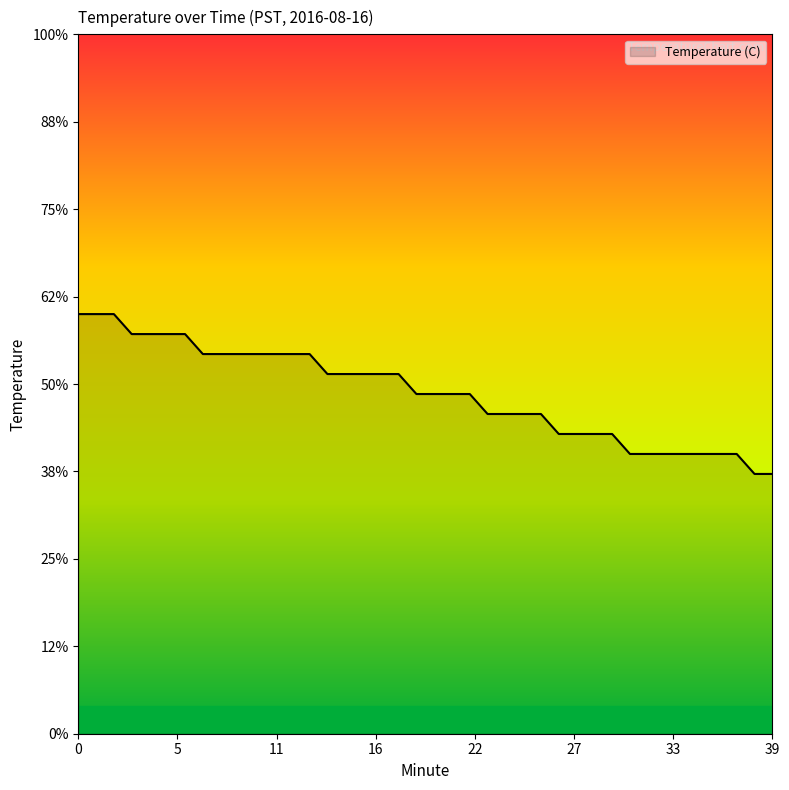

At which label is the value closest to 15?

38